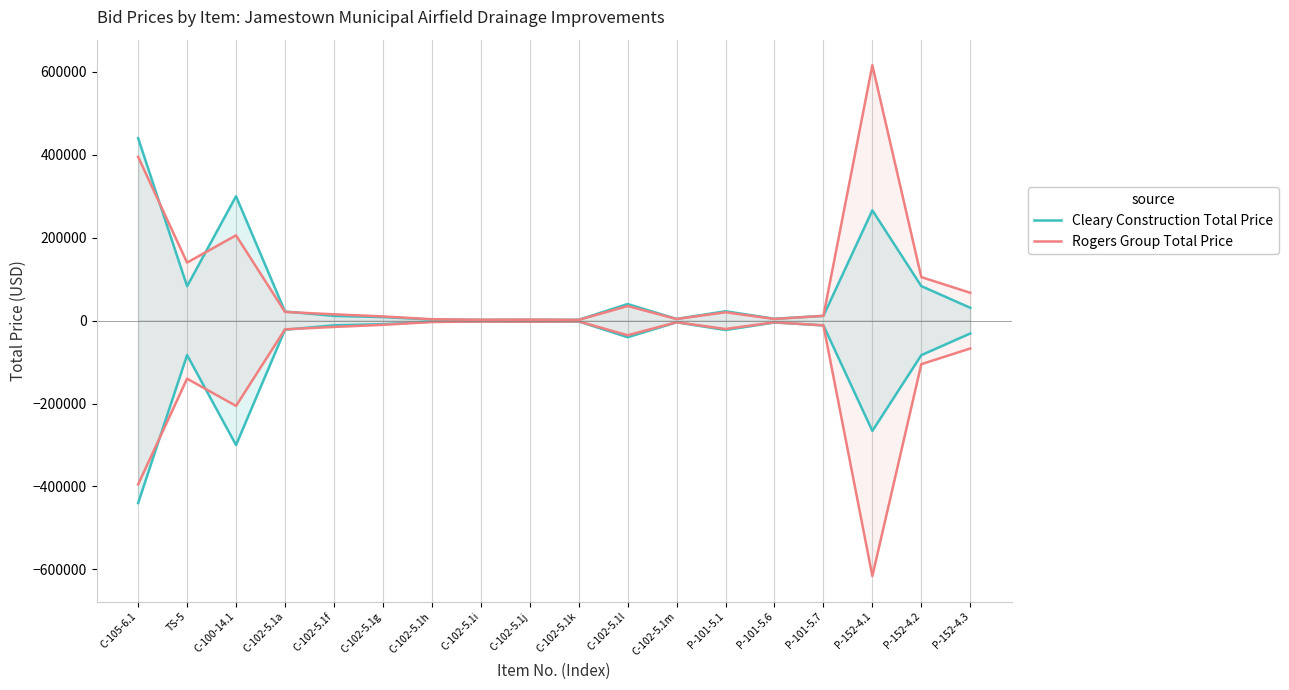

Is it true that Rogers Group Total Price equals 4000.0 at P-101-5.6?

True